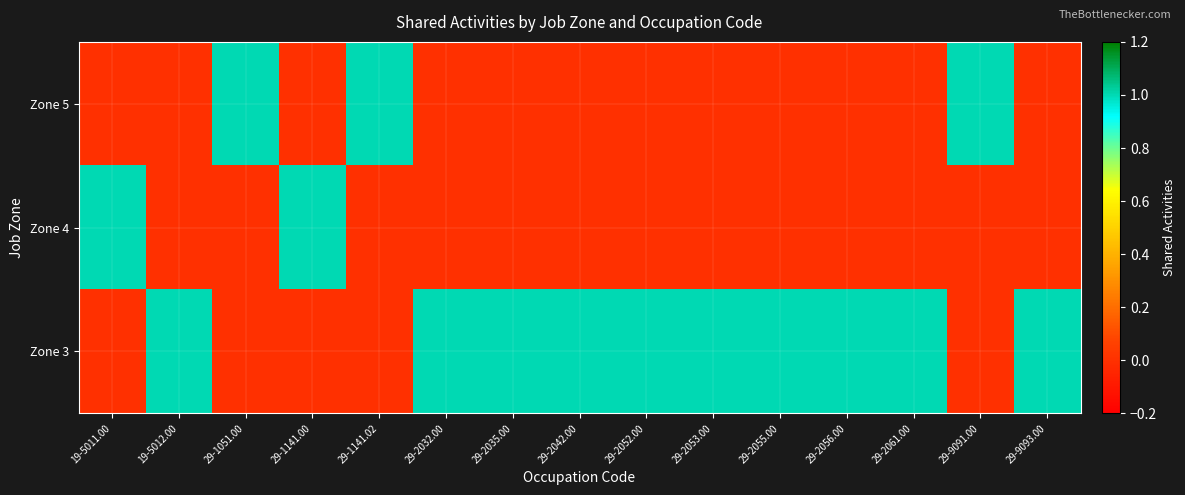

What is the maximum value shown in the chart?

1